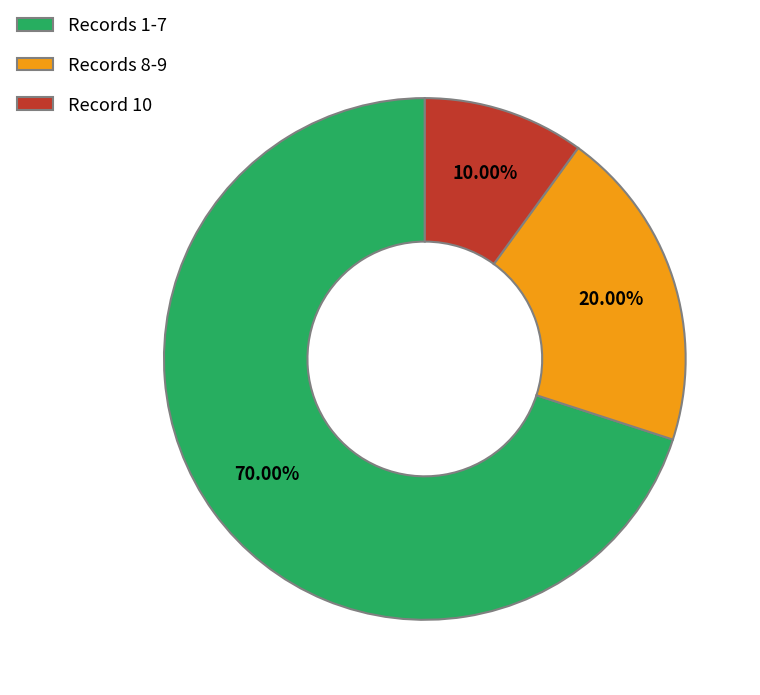

Which has a higher value, Records 1-7 or Records 8-9?

Records 1-7